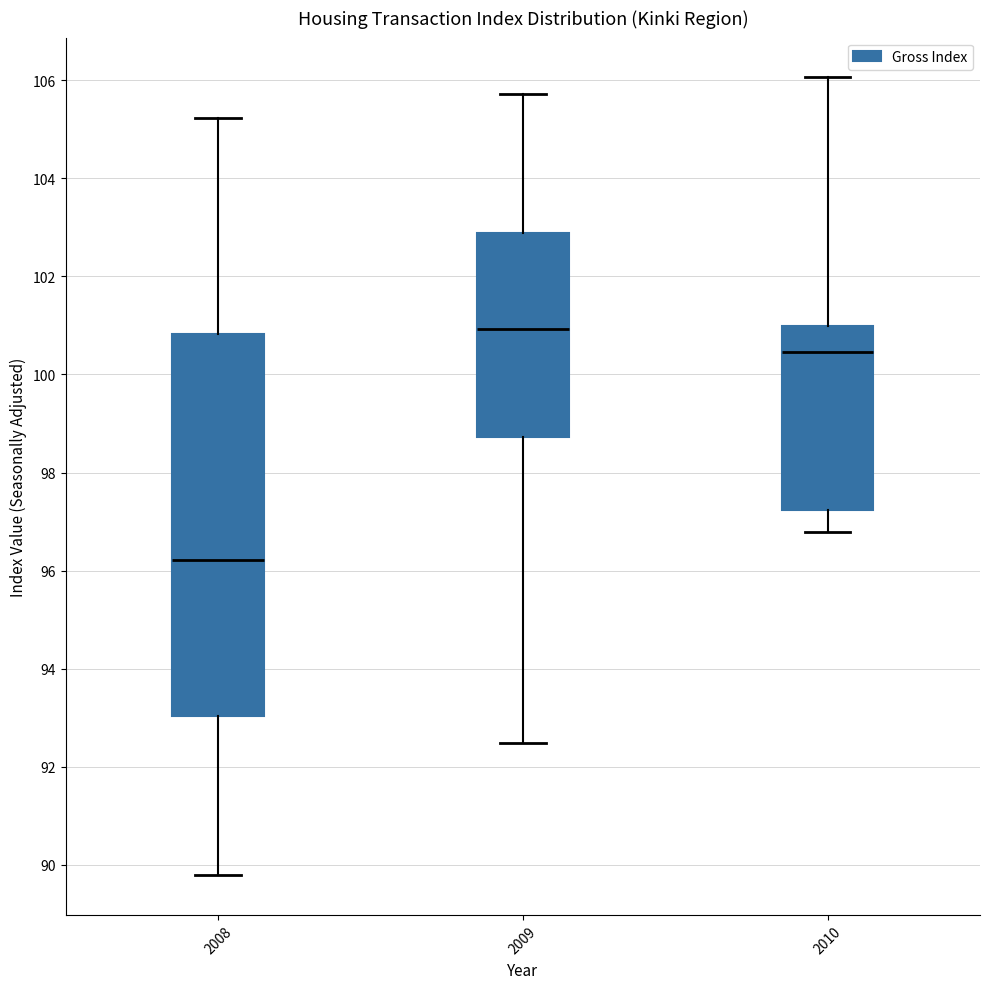

Reading left to right, transcribe this box plot: for each box, give where its median line is, the range the box spans, and where its two whiskers end, as read against the y-axis. The values are not printed on the chart, so give them approximately, as read against the axis.

2008: median 96.2, box 93.0 to 100.8, whiskers 89.8 to 105.2
2009: median 101.0, box 98.8 to 102.8, whiskers 92.4 to 105.8
2010: median 100.4, box 97.2 to 101.0, whiskers 96.8 to 106.0